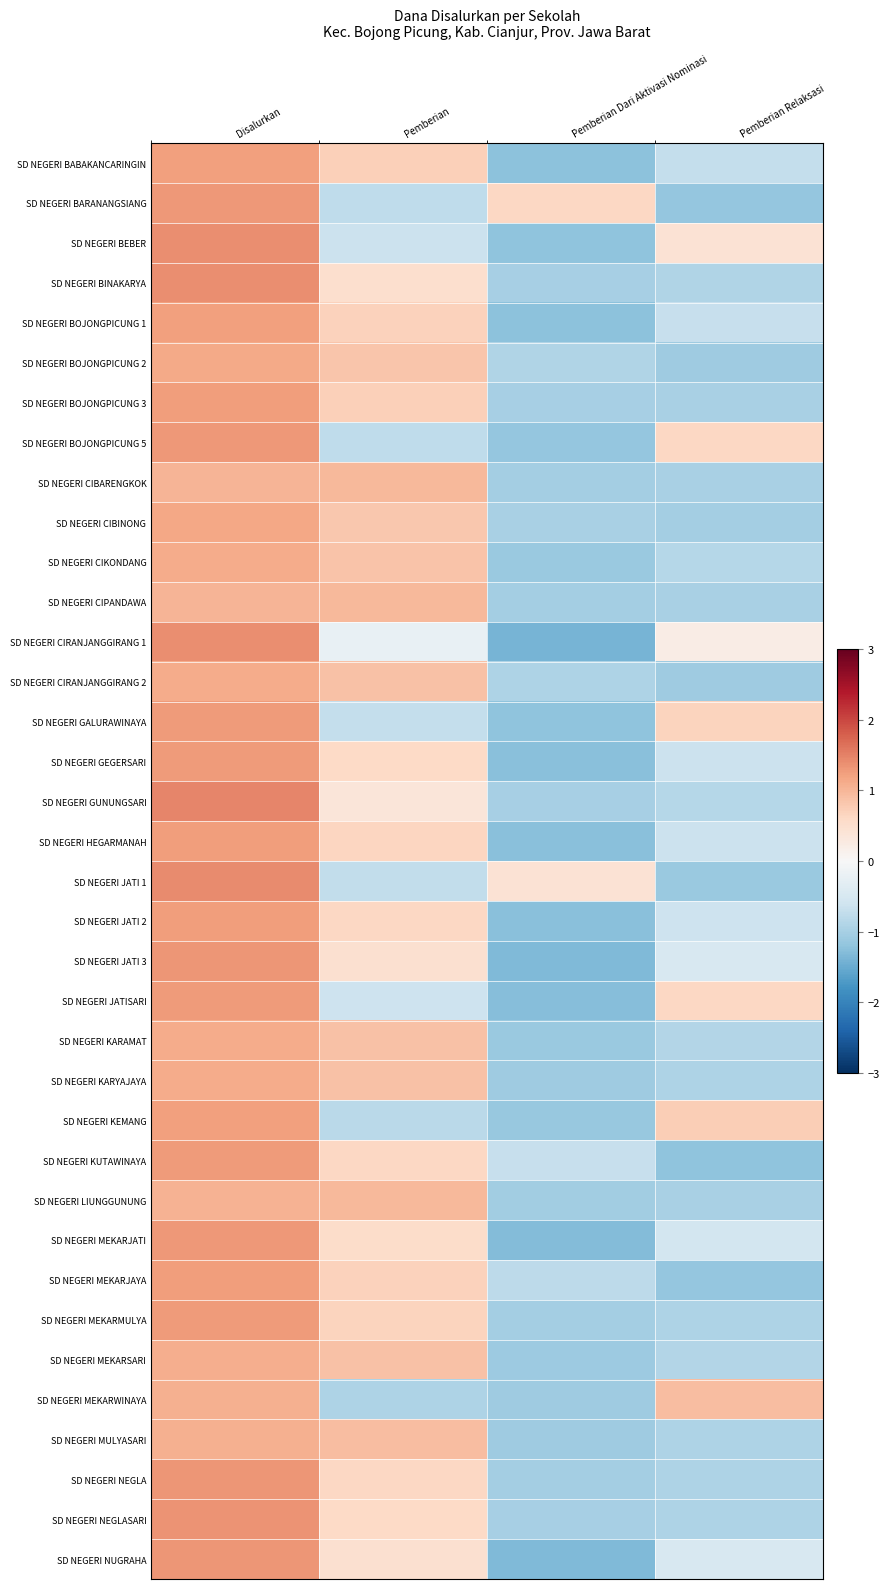

At which category is the sum across all series the highest?

Disalurkan